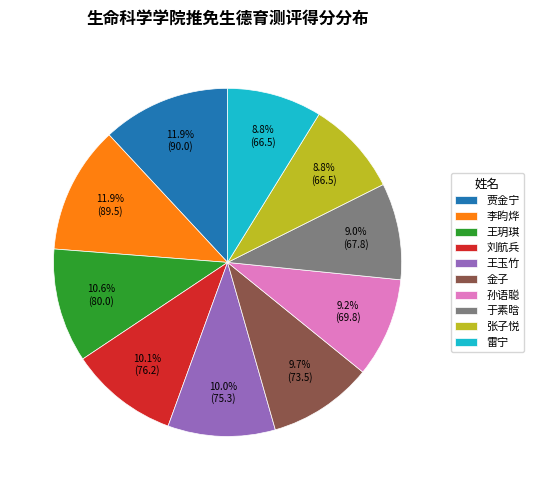

Is it true that 孙语聪 is 9% of the pie?

True